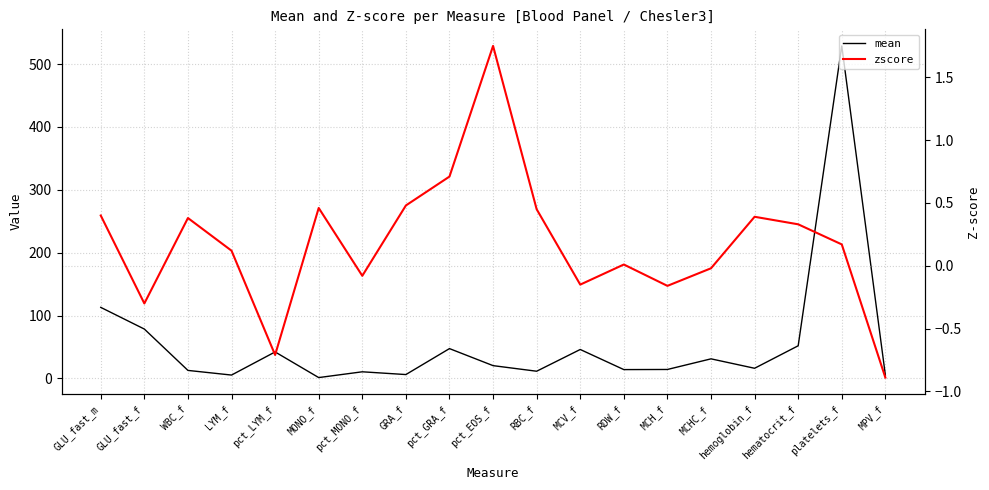

True or false: zscore and mean intersect in this chart.

False